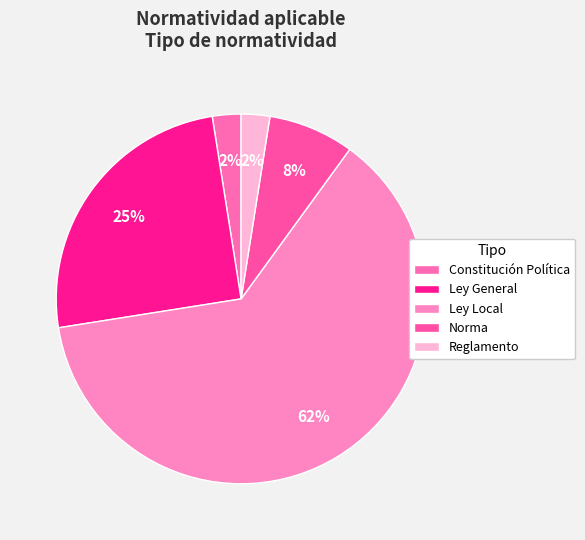

Does any single category account for the majority?

Yes